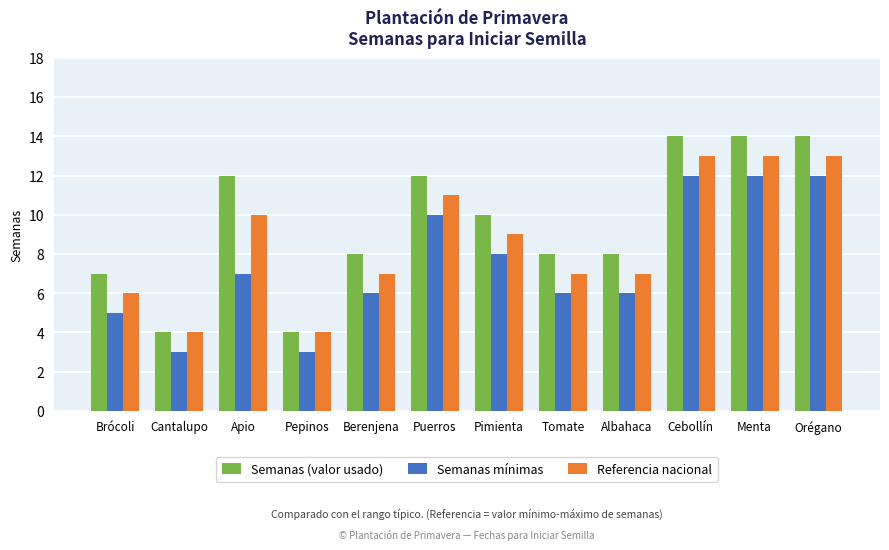

How many data points in Semanas (valor usado) are less than 10?

6